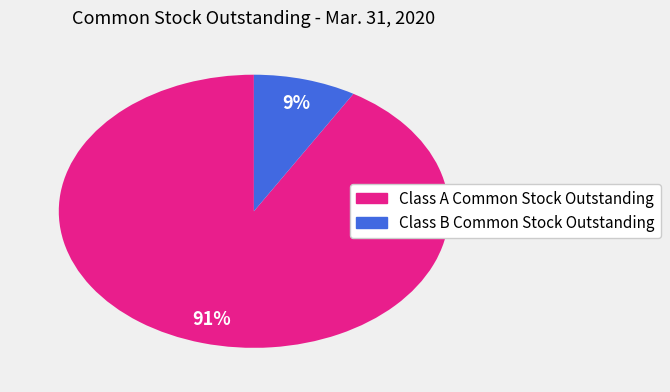

To the nearest percent, what percentage of the pie is Class A Common Stock Outstanding?

91%